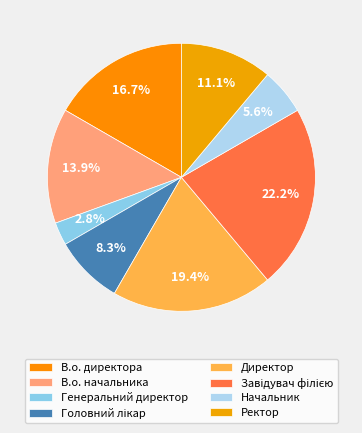

True or false: Генеральний директор accounts for 9% of the total.

False